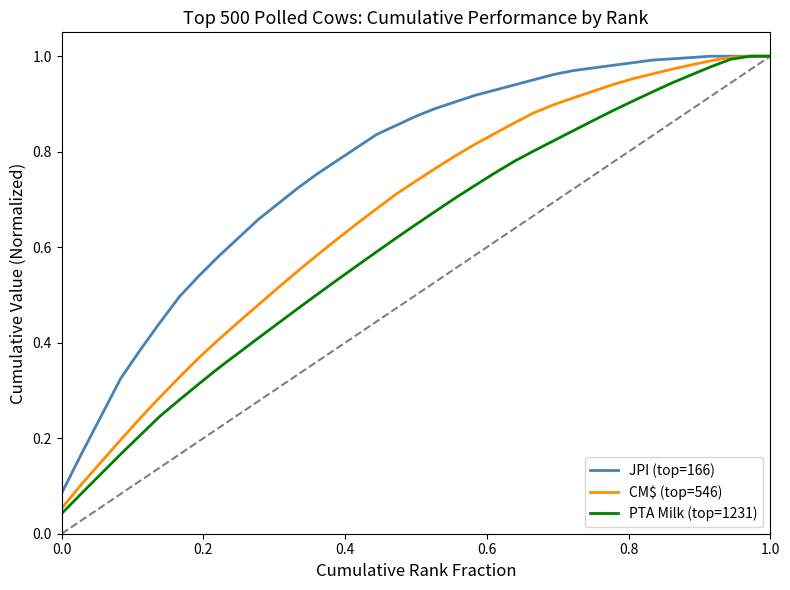

At how many categories does at least one series exceed 0?

37